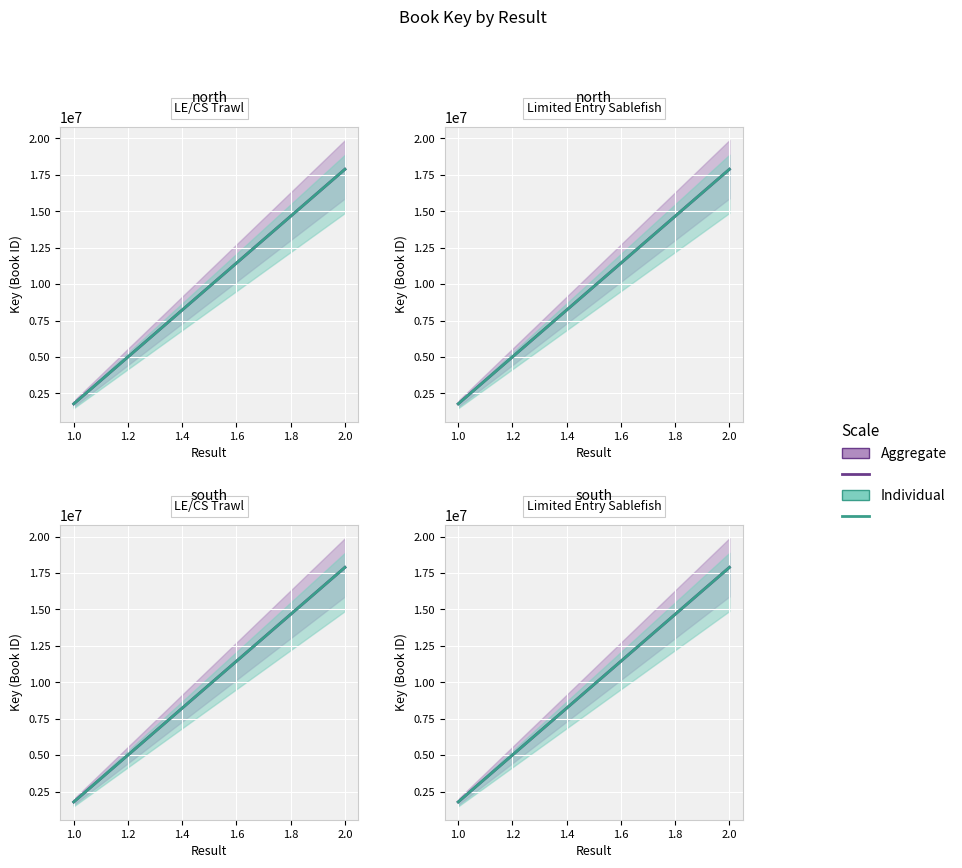

What is the lowest value of the Individual series?

1787071